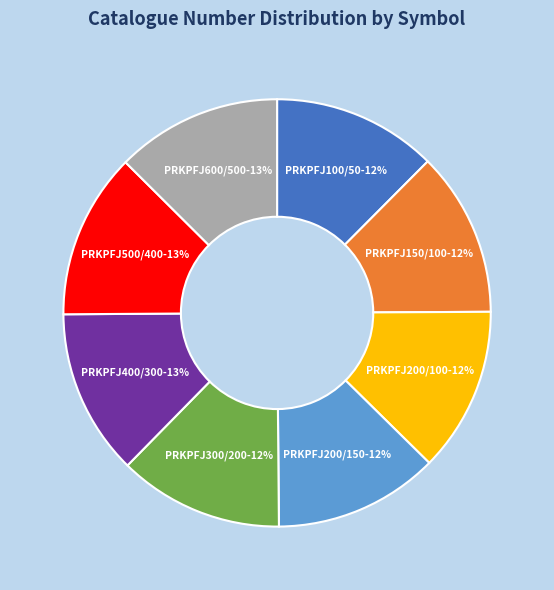

To the nearest percent, what percentage of the pie is PRKPFJ500/400?

13%